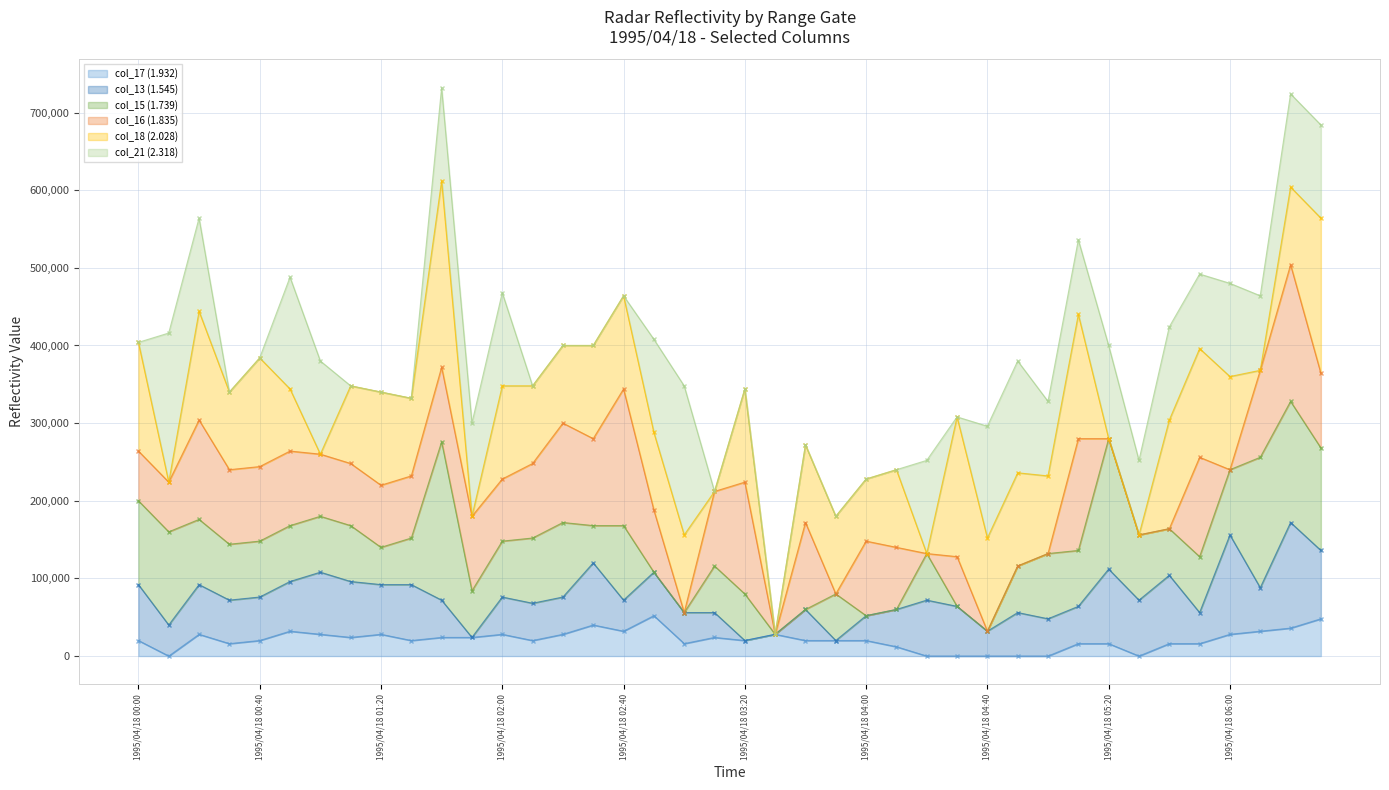

The value of col_13 (1.545) (line) at 38 is 63468. True or false?

False